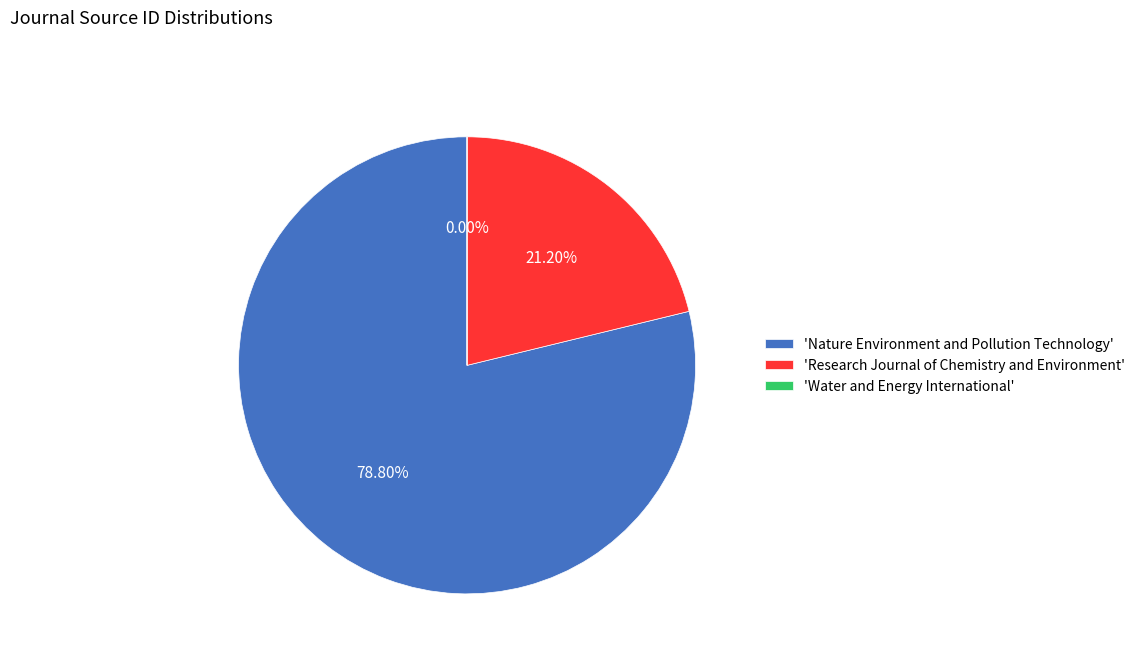

What is the majority slice?

'Nature Environment and Pollution Technology'